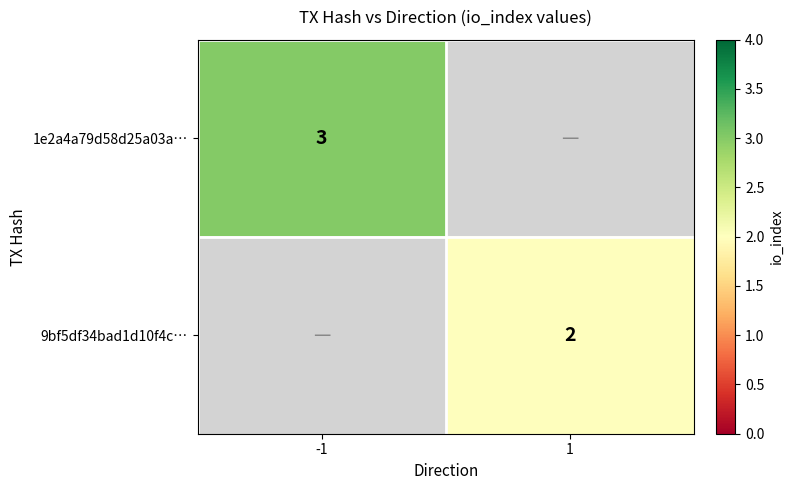

At how many categories does at least one series exceed 2?

1